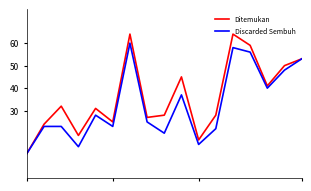

Rank the series by their maximum value, from lowest to highest.

Discarded Sembuh, Ditemukan